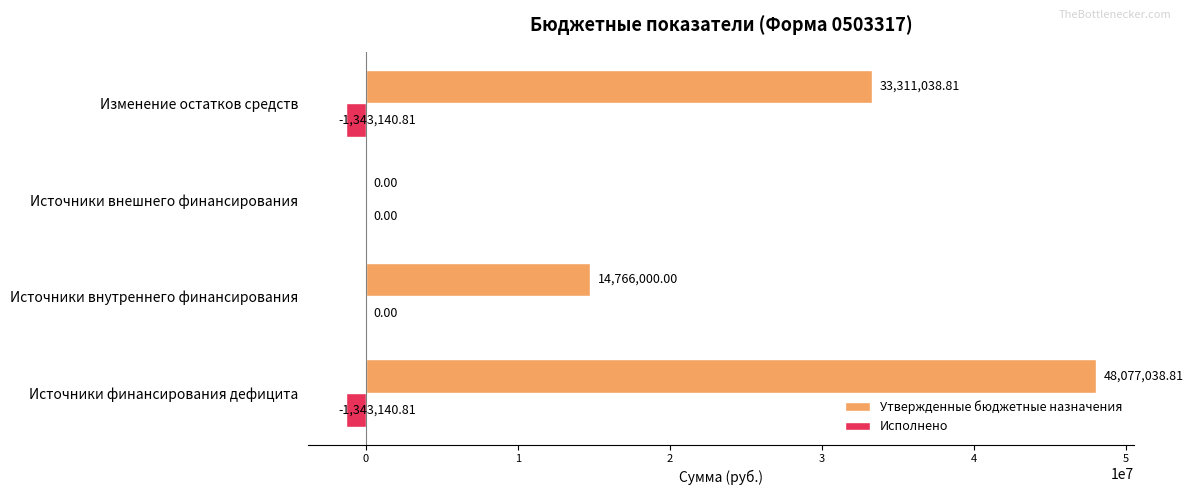

What is the sum of all Утвержденные бюджетные назначения values?

96154077.6